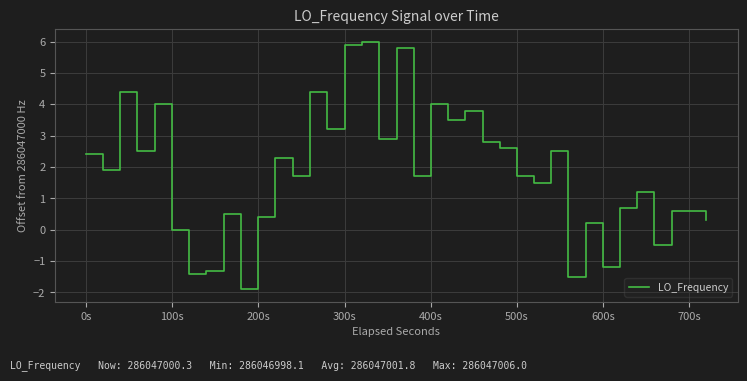

What is the difference between the maximum and minimum values?

7.9